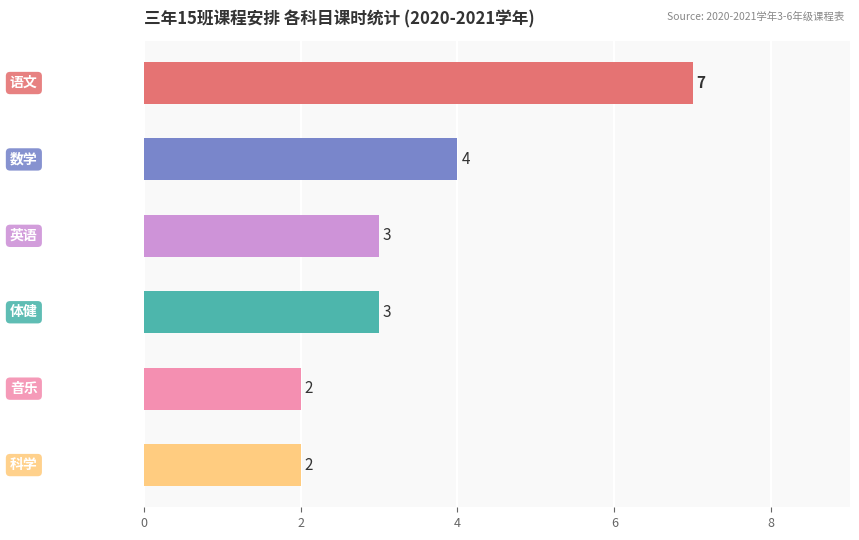

How many values are between 2 and 4?

5